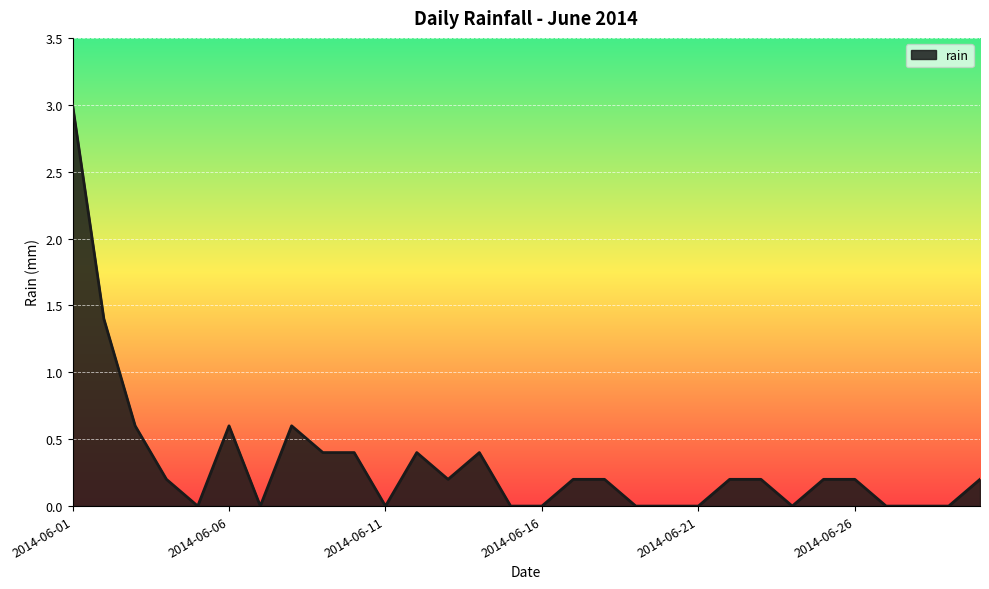

What is the difference between the maximum and minimum values?

3.0